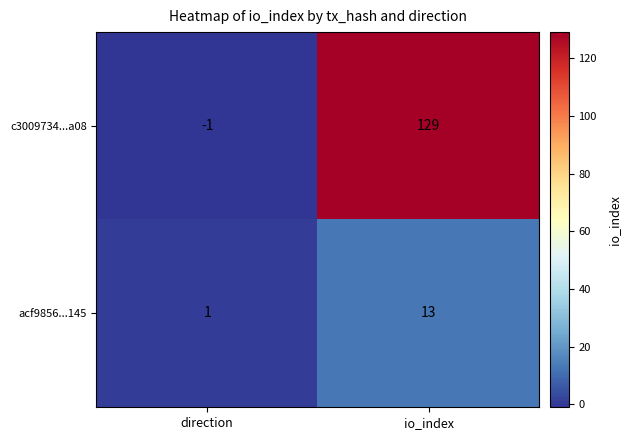

Which series changed the most between direction and io_index?

c3009734...a08